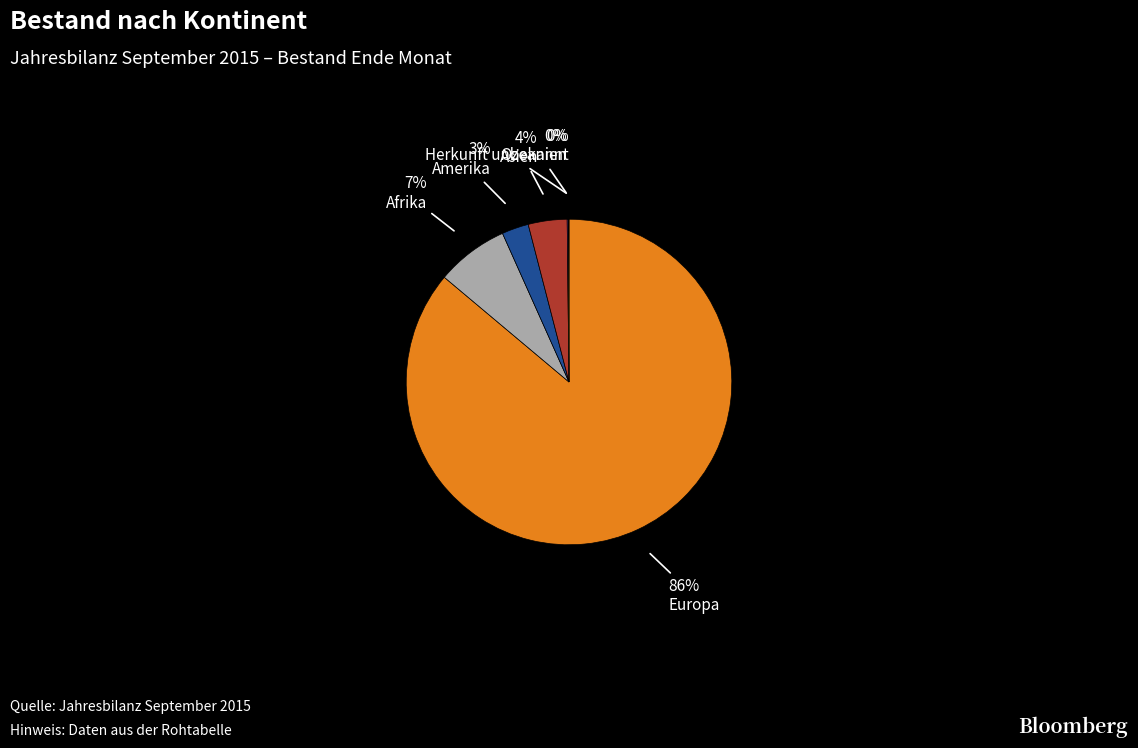

To the nearest percent, what portion does Amerika represent?

3%